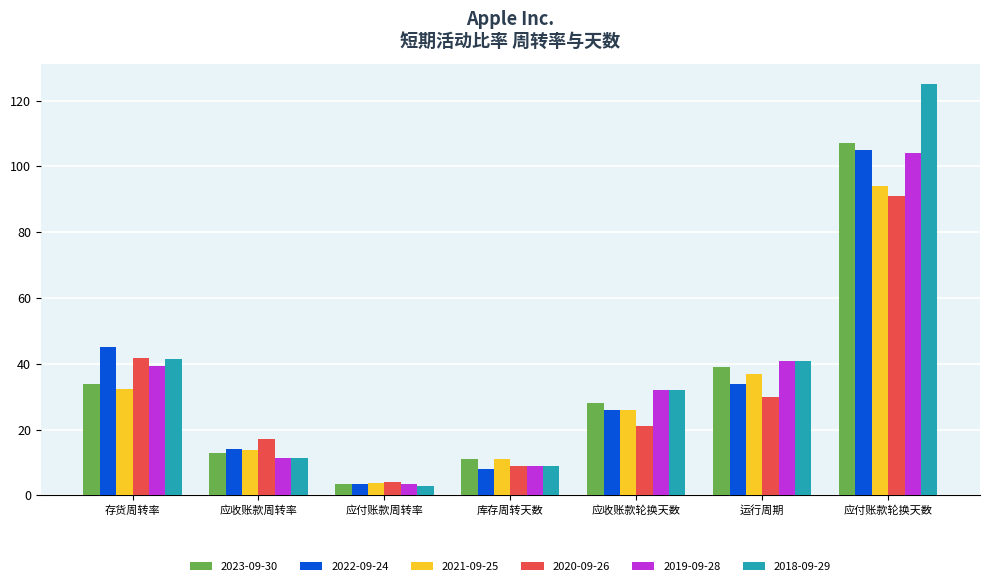

True or false: 2020-09-26 has a value of 10.3 at 应收账款轮换天数.

False